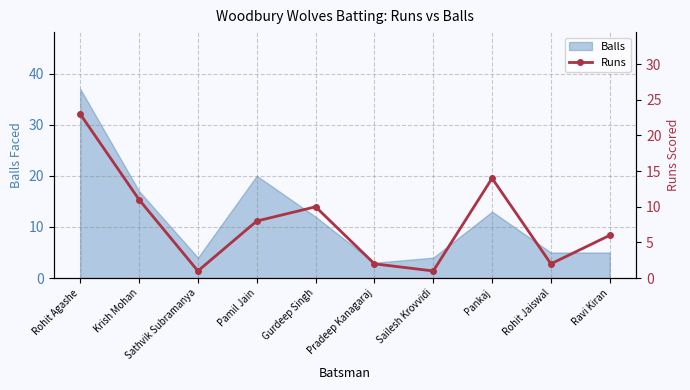

What is the label of the 1st point from the left?

Rohit Agashe